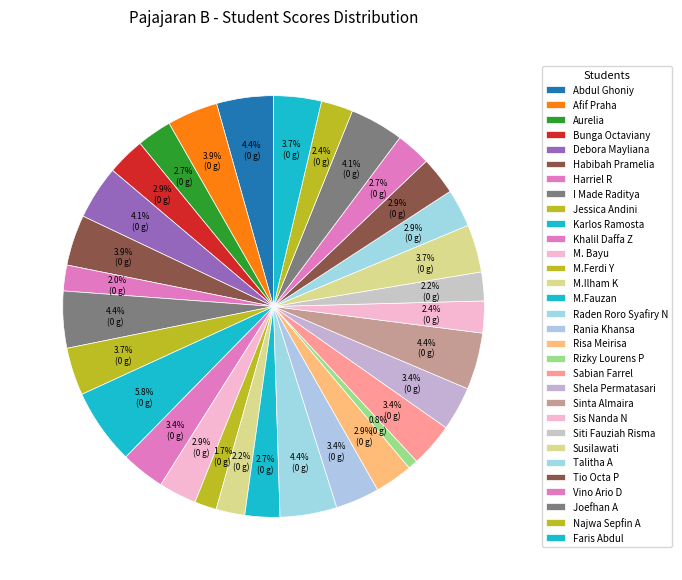

Count the number of slices in the pie.

31